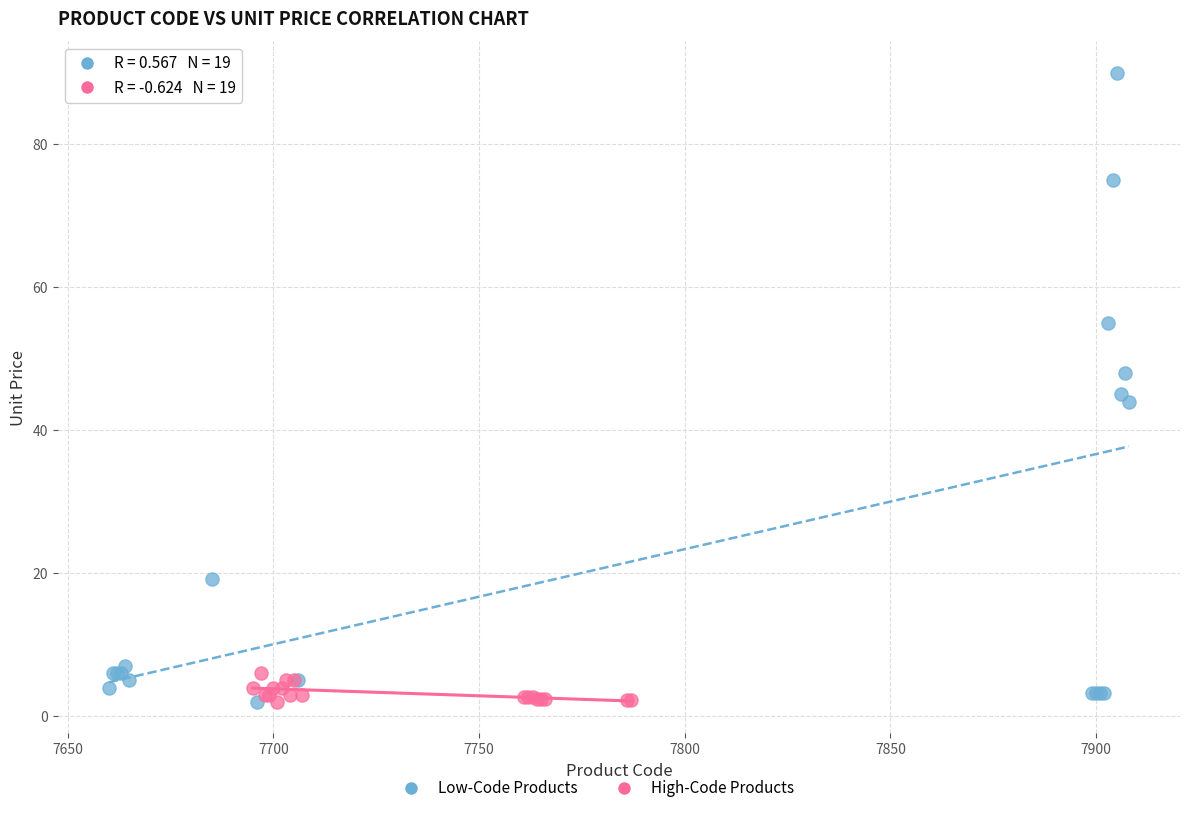

Which series has the widest spread of Y values?

Low-Code Products